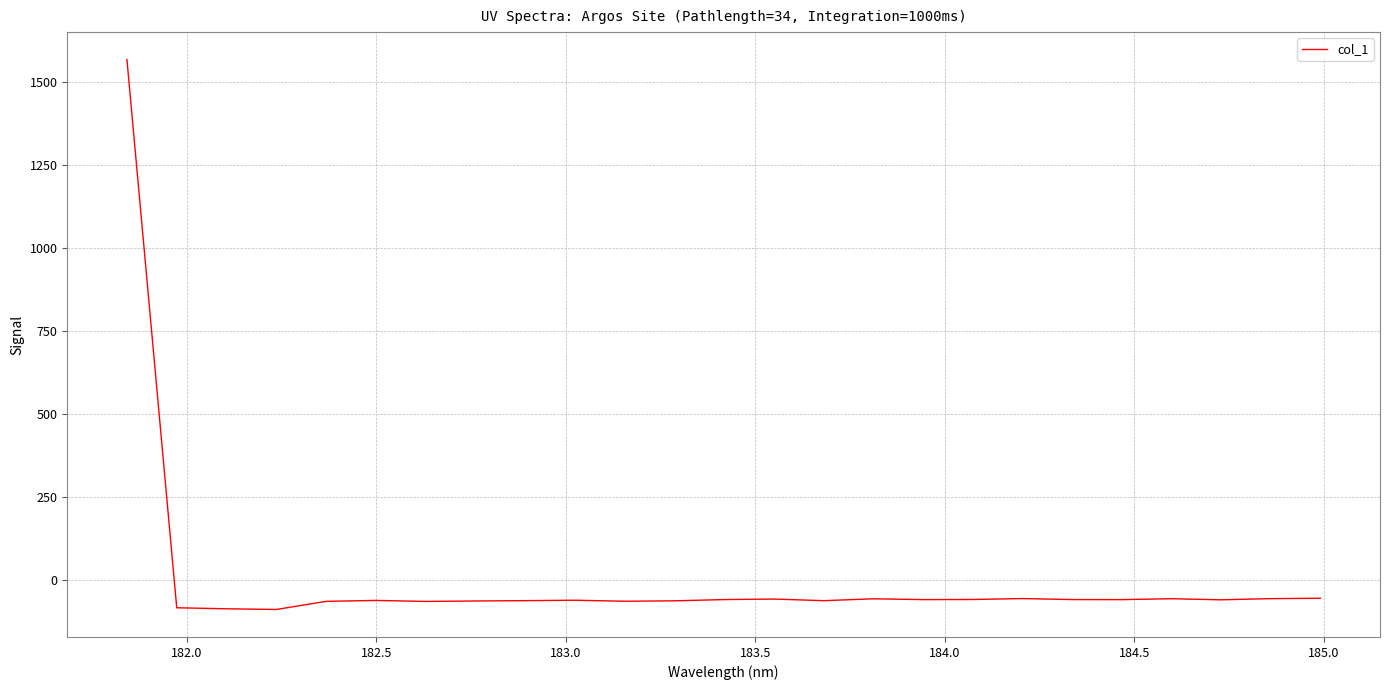

What is the difference between the maximum and minimum values?

1655.7